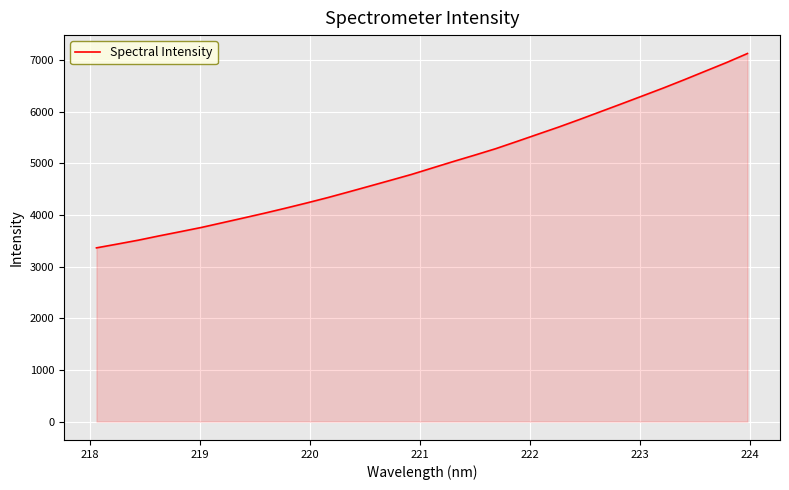

What is the greatest value displayed?

7124.7